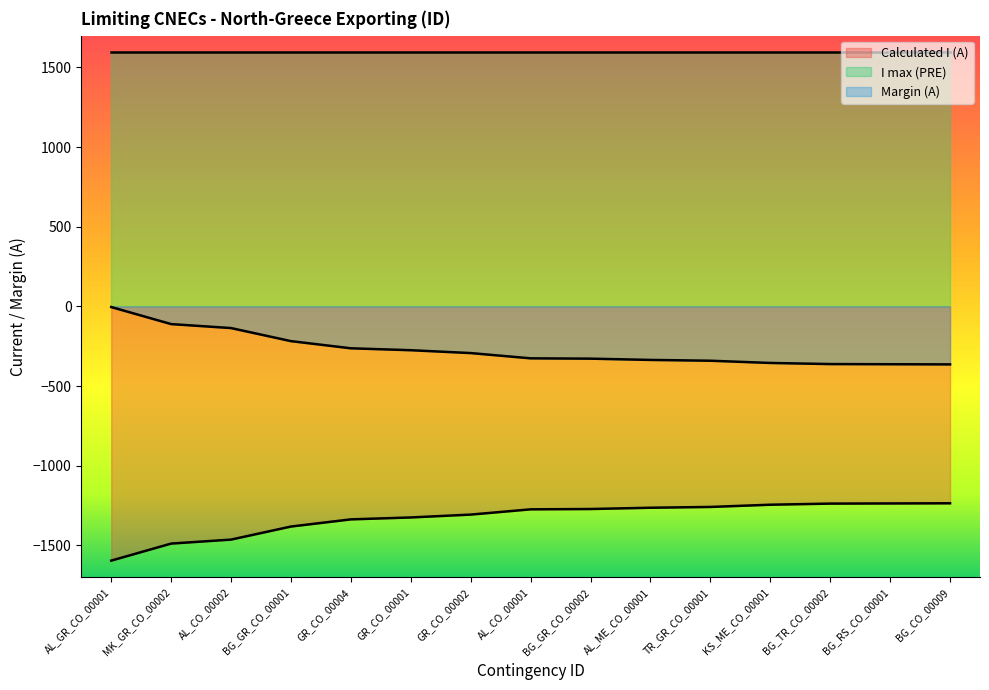

Count the number of data series in this chart.

3